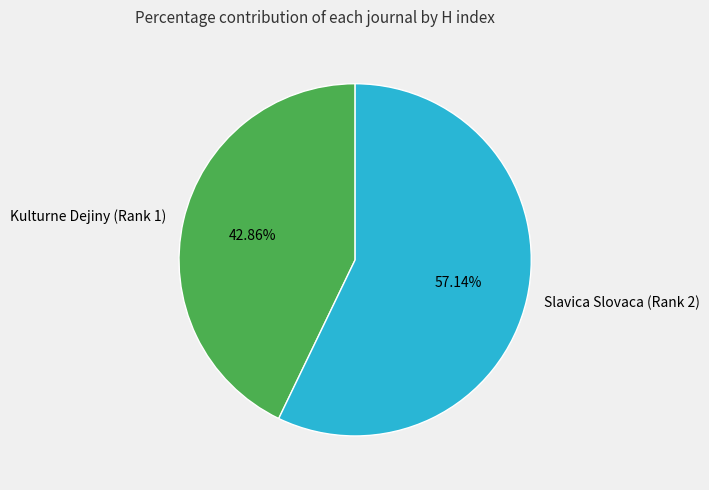

Is Slavica Slovaca (Rank 2) the majority of the pie?

Yes